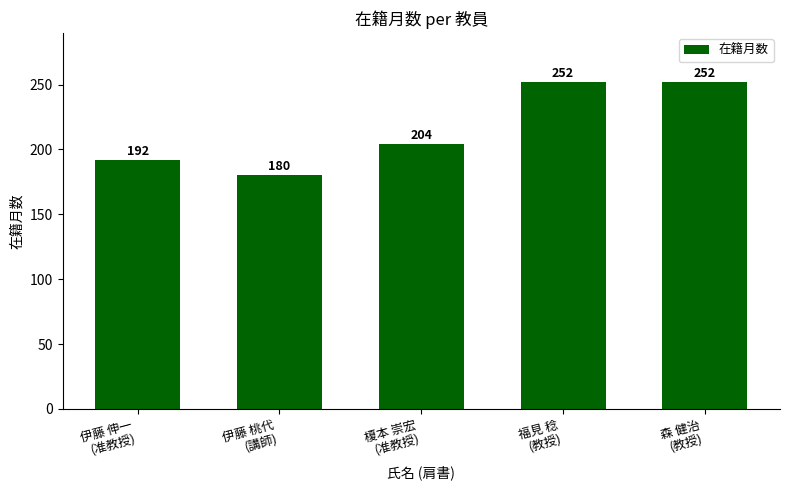

What is the difference between the values at 森 健治
(教授) and 伊藤 桃代
(講師)?

72